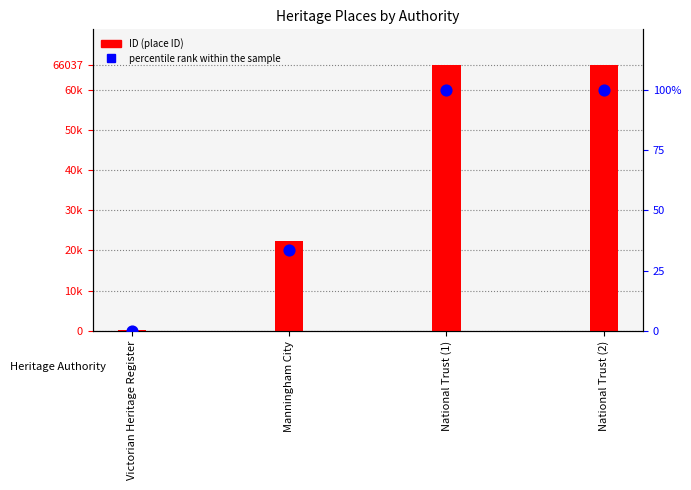

Is the value of percentile rank within the sample at Manningham City greater than the value of ID (place ID) at National Trust (1)?

No